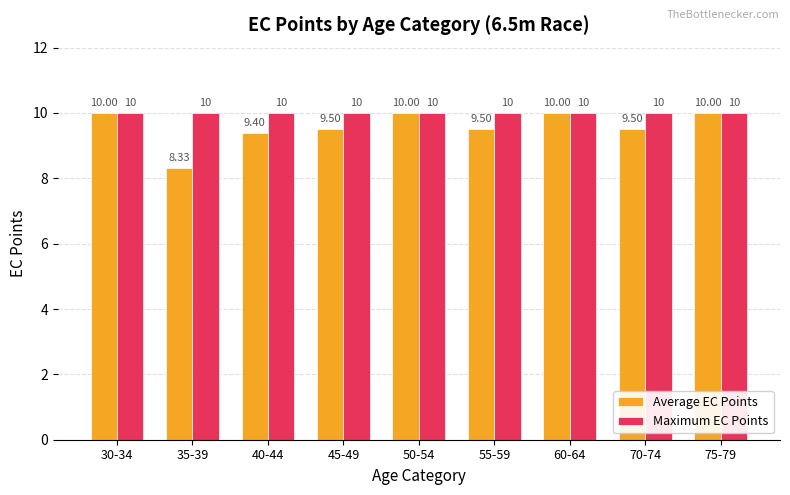

What is the sum of the Maximum EC Points values at 50-54 and 60-64?

20.0